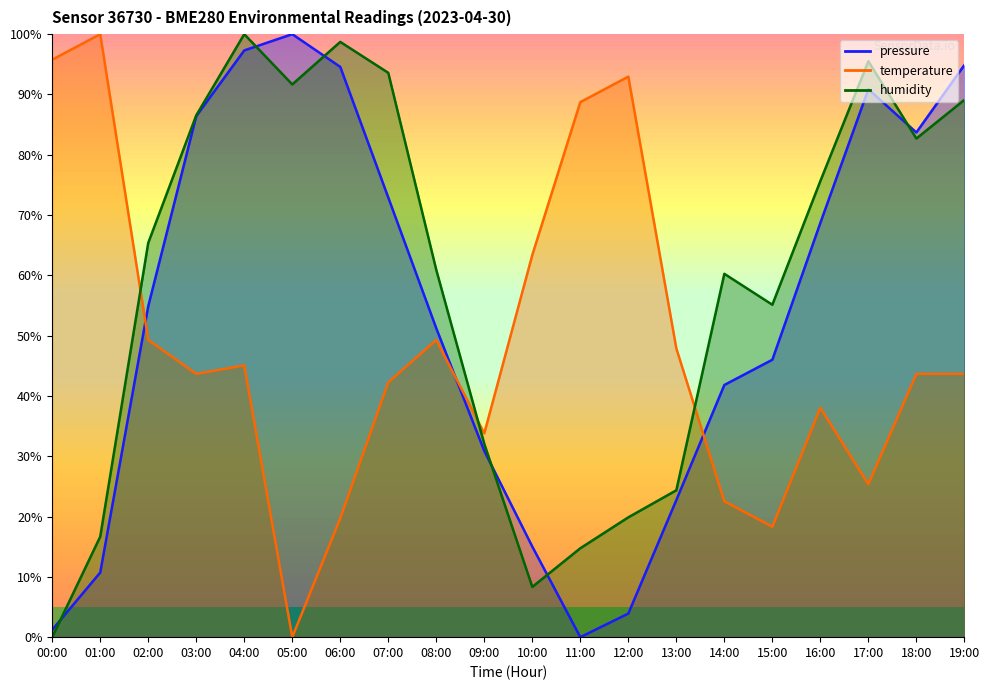

Is it true that temperature equals 49.3 at 02:00?

True